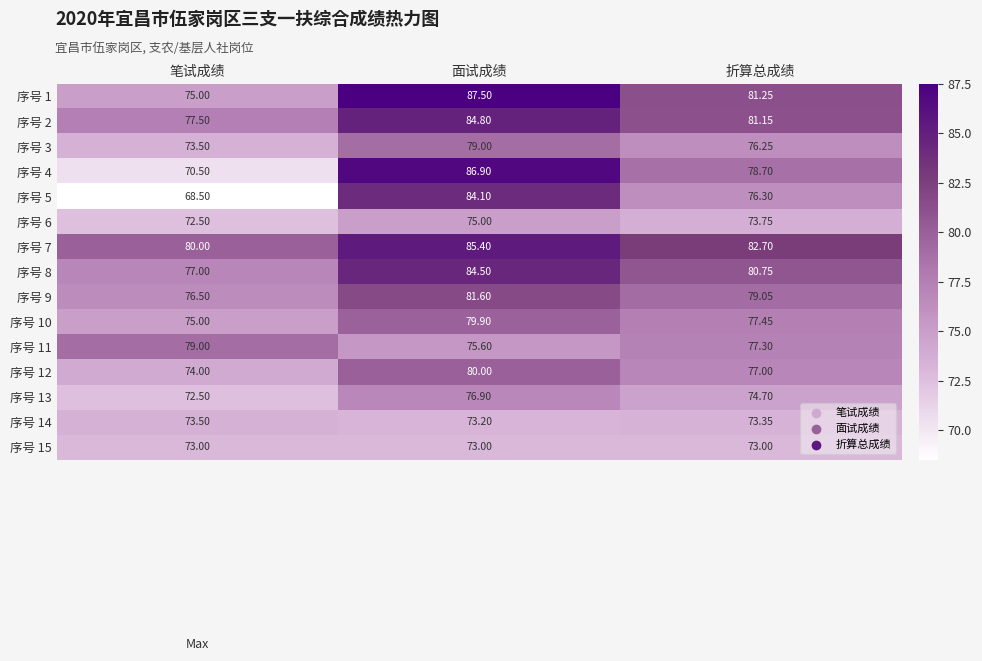

At which label does 序号 12 first exceed 77?

面试成绩